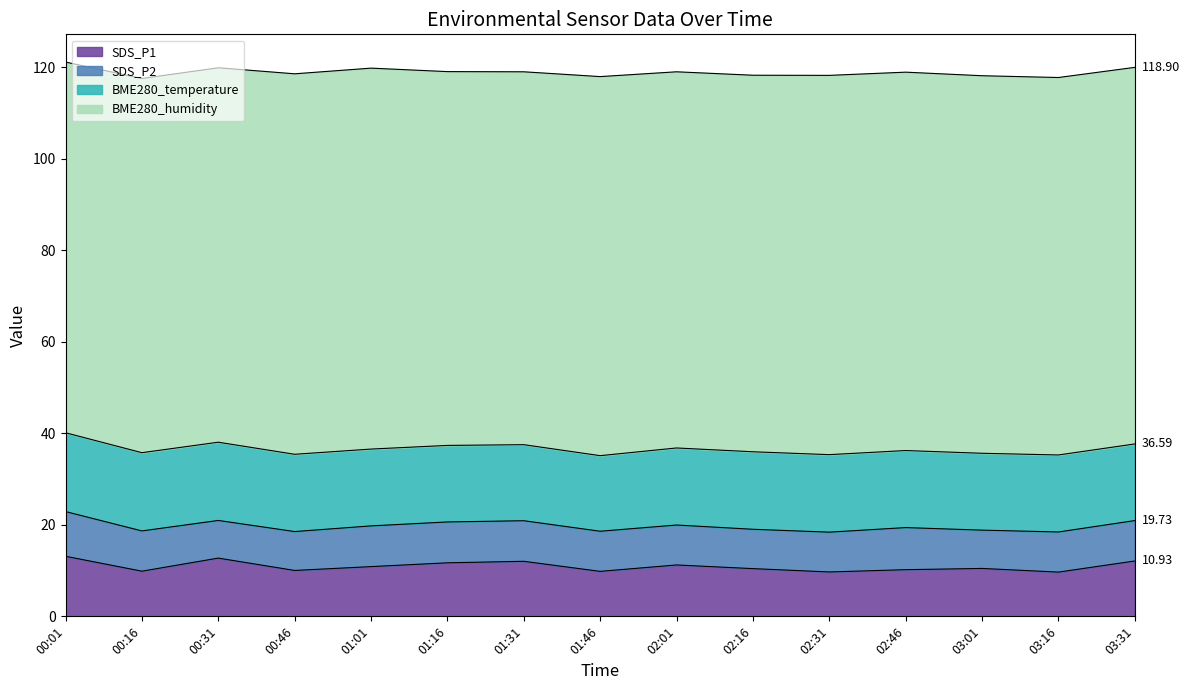

What are all the series names shown in the legend?

SDS_P1, SDS_P2, BME280_temperature, BME280_humidity